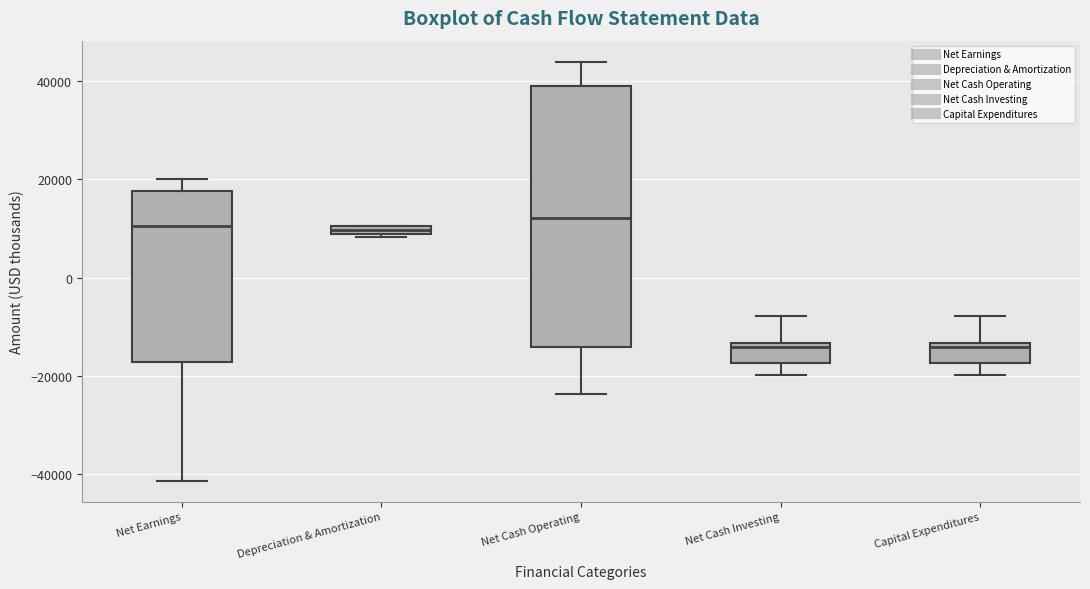

Where is the upper edge of the box for Net Cash Investing on the y-axis? The values are not printed on the chart, so give them approximately, as read against the axis.

-14000